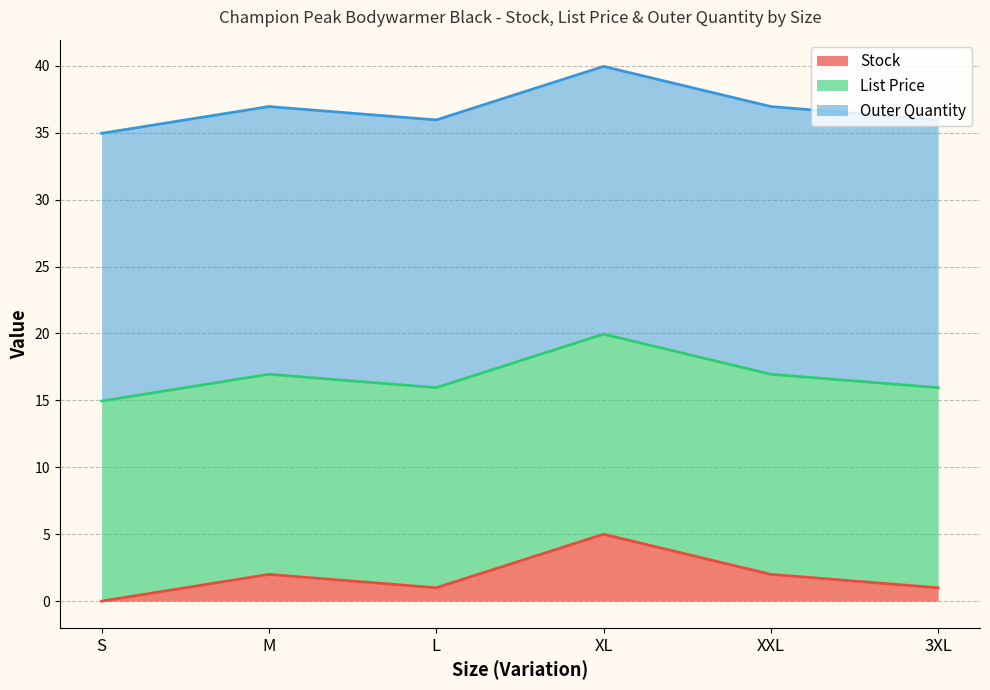

What is the difference between the maximum and second lowest values in the Stock series?

4.0